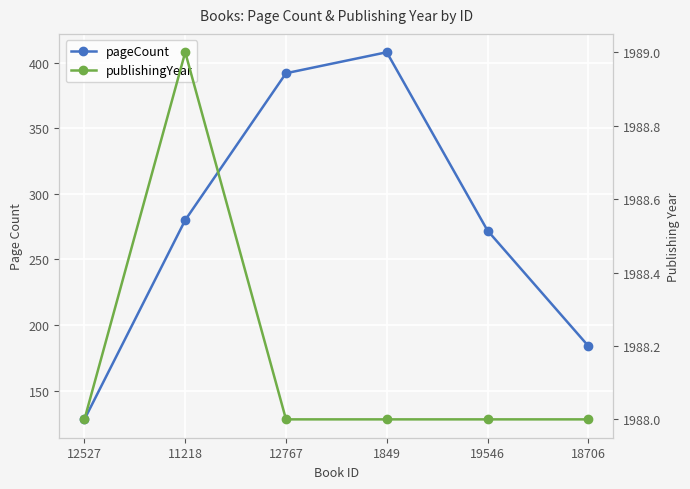

True or false: pageCount and publishingYear cross at least once.

False